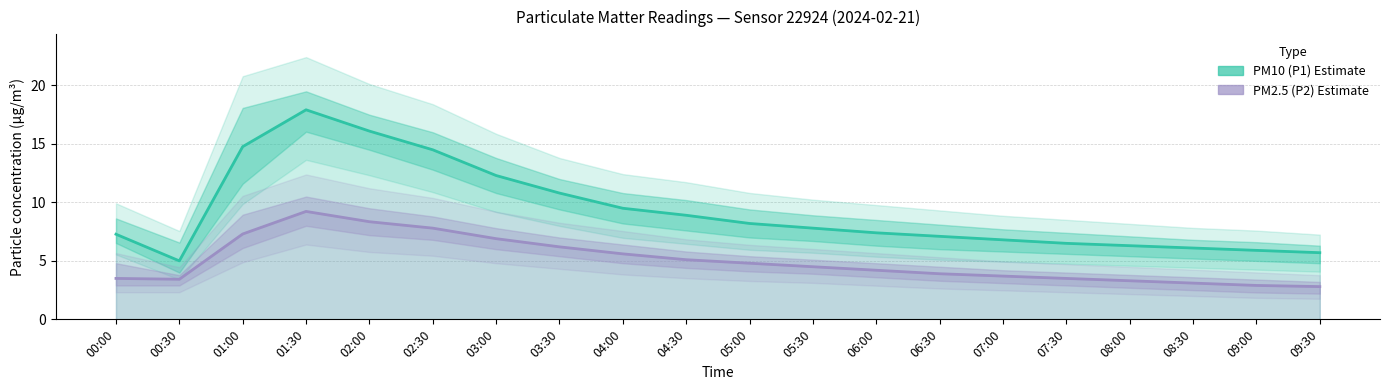

What is the sum of all PM10 (P1) values?

184.9